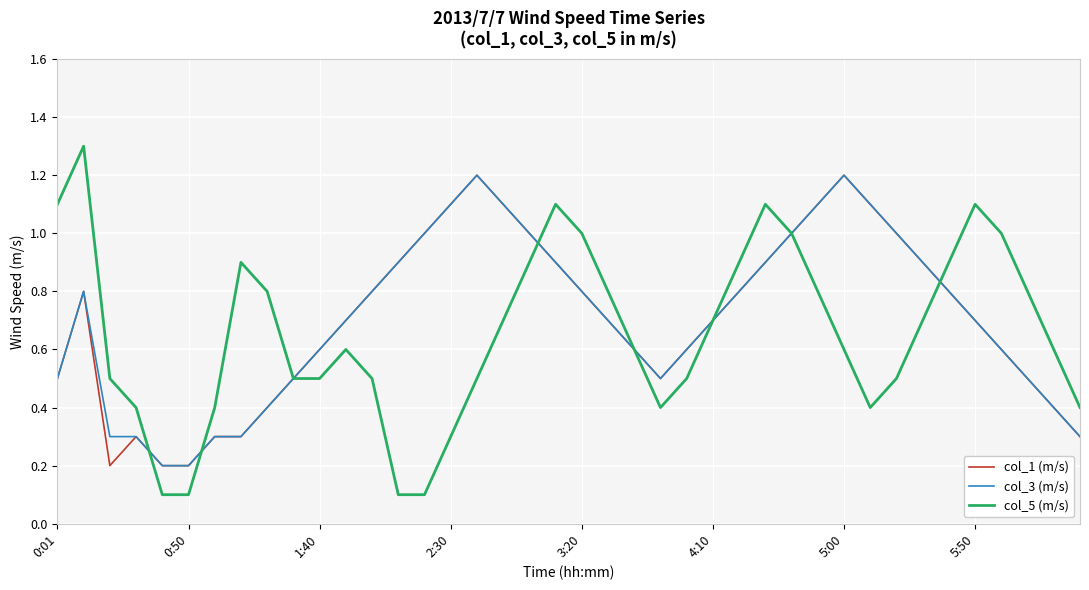

What is the sum of all col_5 (m/s) values?

26.2